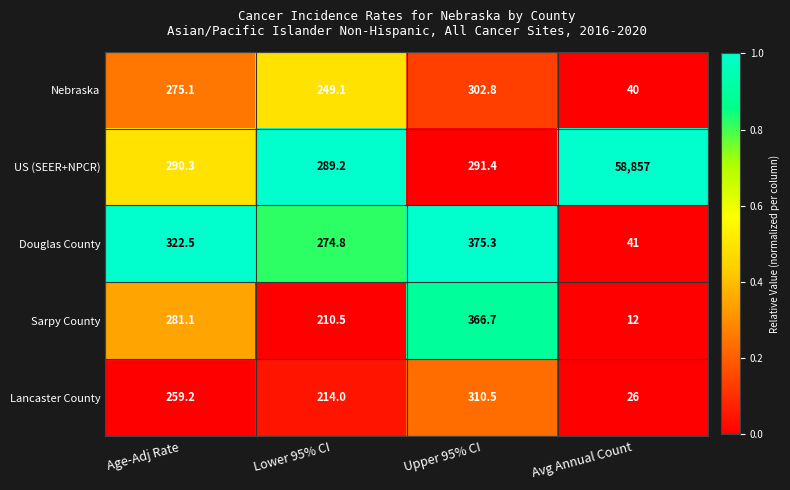

Which category has the highest value across all series?

Avg Annual Count